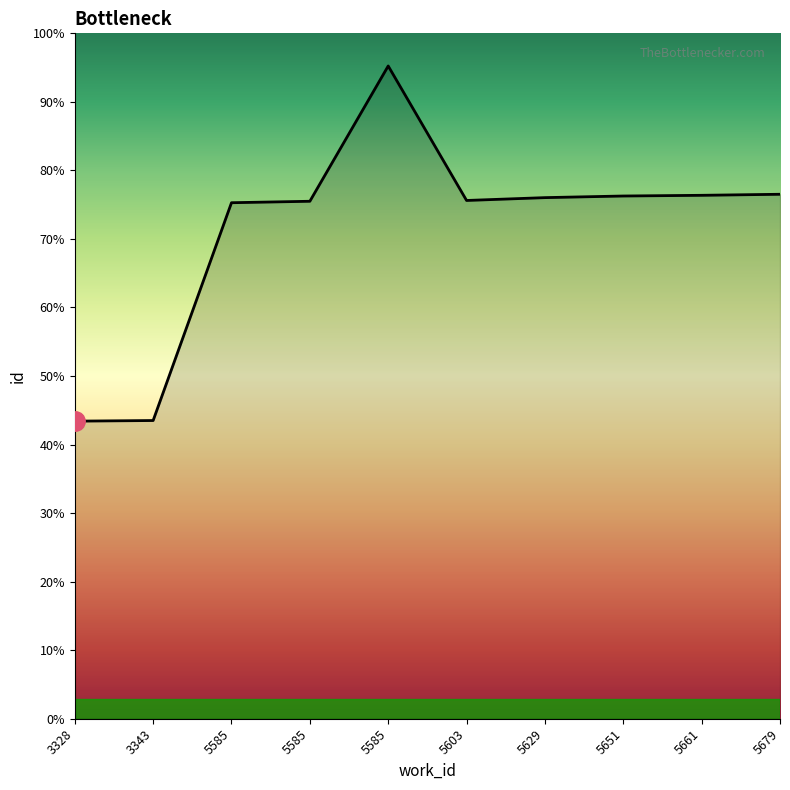

Is this an area chart (filled region under the line)?

Yes